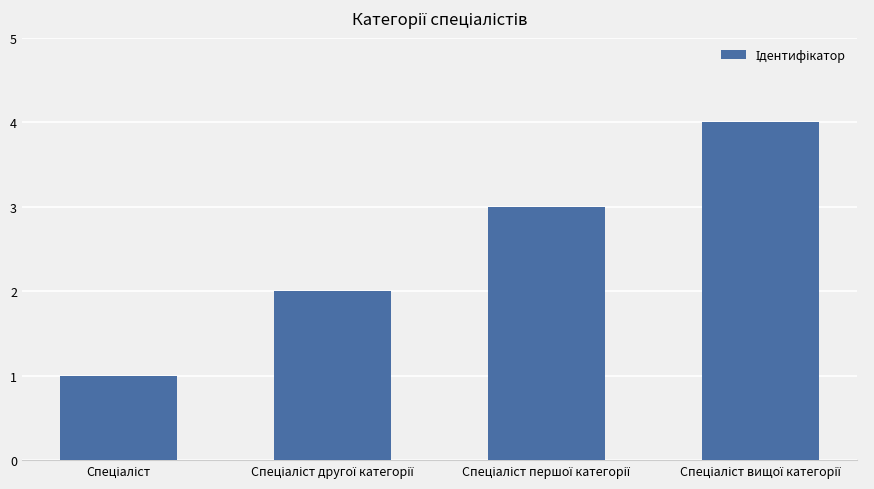

What is the sum of all values?

10